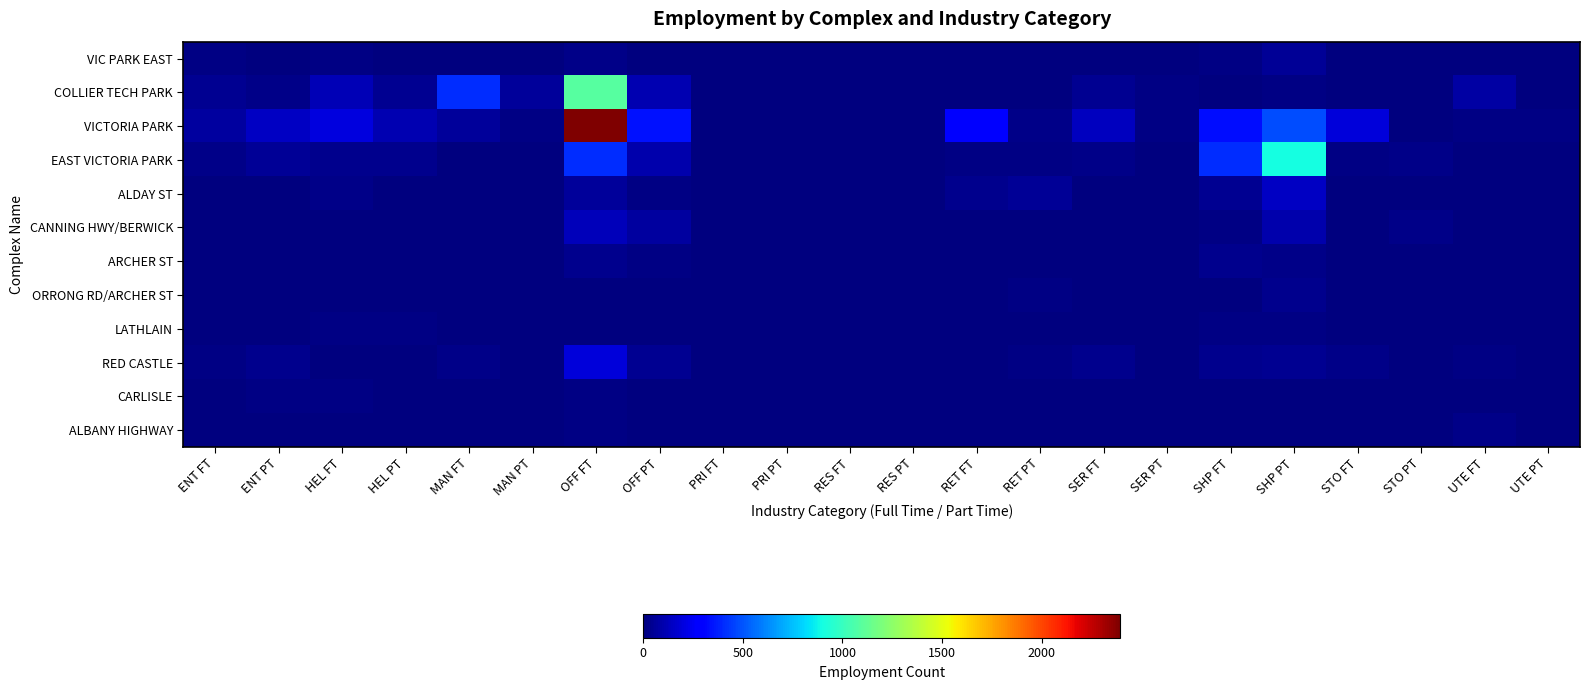

Reading right to left, extract all data points from this chart.

VIC PARK EAST: UTE PT=0	UTE FT=0	STO PT=0	STO FT=0	SHP PT=47	SHP FT=12	SER PT=0	SER FT=1	RET PT=0	RET FT=0	RES PT=0	RES FT=0	PRI PT=0	PRI FT=0	OFF PT=7	OFF FT=22	MAN PT=0	MAN FT=0	HEL PT=1	HEL FT=11	ENT PT=1	ENT FT=14
COLLIER TECH PARK: UTE PT=3	UTE FT=75	STO PT=0	STO FT=0	SHP PT=15	SHP FT=2	SER PT=10	SER FT=38	RET PT=0	RET FT=0	RES PT=0	RES FT=0	PRI PT=0	PRI FT=0	OFF PT=109	OFF FT=1087	MAN PT=61	MAN FT=410	HEL PT=40	HEL FT=120	ENT PT=22	ENT FT=38
VICTORIA PARK: UTE PT=12	UTE FT=11	STO PT=7	STO FT=190	SHP PT=486	SHP FT=329	SER PT=16	SER FT=133	RET PT=19	RET FT=298	RES PT=0	RES FT=0	PRI PT=0	PRI FT=0	OFF PT=340	OFF FT=2394	MAN PT=10	MAN FT=63	HEL PT=110	HEL FT=202	ENT PT=141	ENT FT=70
EAST VICTORIA PARK: UTE PT=5	UTE FT=4	STO PT=20	STO FT=12	SHP PT=901	SHP FT=403	SER PT=7	SER FT=27	RET PT=12	RET FT=10	RES PT=0	RES FT=0	PRI PT=0	PRI FT=0	OFF PT=98	OFF FT=409	MAN PT=0	MAN FT=2	HEL PT=31	HEL FT=37	ENT PT=55	ENT FT=25
ALDAY ST: UTE PT=0	UTE FT=0	STO PT=0	STO FT=1	SHP PT=143	SHP FT=46	SER PT=0	SER FT=2	RET PT=53	RET FT=36	RES PT=0	RES FT=0	PRI PT=0	PRI FT=0	OFF PT=16	OFF FT=60	MAN PT=0	MAN FT=0	HEL PT=7	HEL FT=22	ENT PT=3	ENT FT=0
CANNING HWY/BERWICK: UTE PT=0	UTE FT=0	STO PT=20	STO FT=6	SHP PT=94	SHP FT=12	SER PT=4	SER FT=5	RET PT=0	RET FT=0	RES PT=0	RES FT=0	PRI PT=0	PRI FT=0	OFF PT=66	OFF FT=126	MAN PT=0	MAN FT=0	HEL PT=7	HEL FT=1	ENT PT=8	ENT FT=4
ARCHER ST: UTE PT=1	UTE FT=2	STO PT=0	STO FT=0	SHP PT=22	SHP FT=36	SER PT=1	SER FT=5	RET PT=0	RET FT=0	RES PT=0	RES FT=0	PRI PT=0	PRI FT=0	OFF PT=10	OFF FT=35	MAN PT=0	MAN FT=0	HEL PT=4	HEL FT=5	ENT PT=0	ENT FT=0
ORRONG RD/ARCHER ST: UTE PT=0	UTE FT=0	STO PT=0	STO FT=0	SHP PT=32	SHP FT=8	SER PT=0	SER FT=0	RET PT=13	RET FT=2	RES PT=0	RES FT=0	PRI PT=0	PRI FT=0	OFF PT=0	OFF FT=0	MAN PT=0	MAN FT=0	HEL PT=0	HEL FT=0	ENT PT=0	ENT FT=0
LATHLAIN: UTE PT=0	UTE FT=0	STO PT=1	STO FT=0	SHP PT=18	SHP FT=10	SER PT=0	SER FT=2	RET PT=0	RET FT=0	RES PT=0	RES FT=0	PRI PT=0	PRI FT=0	OFF PT=5	OFF FT=6	MAN PT=0	MAN FT=1	HEL PT=13	HEL FT=10	ENT PT=1	ENT FT=1
RED CASTLE: UTE PT=6	UTE FT=13	STO PT=3	STO FT=21	SHP PT=45	SHP FT=35	SER PT=6	SER FT=36	RET PT=11	RET FT=5	RES PT=0	RES FT=0	PRI PT=0	PRI FT=0	OFF PT=44	OFF FT=191	MAN PT=5	MAN FT=20	HEL PT=0	HEL FT=0	ENT PT=32	ENT FT=10
CARLISLE: UTE PT=0	UTE FT=0	STO PT=0	STO FT=0	SHP PT=1	SHP FT=5	SER PT=1	SER FT=2	RET PT=0	RET FT=1	RES PT=5	RES FT=0	PRI PT=0	PRI FT=0	OFF PT=0	OFF FT=12	MAN PT=0	MAN FT=0	HEL PT=2	HEL FT=11	ENT PT=16	ENT FT=2
ALBANY HIGHWAY: UTE PT=0	UTE FT=19	STO PT=0	STO FT=0	SHP PT=0	SHP FT=0	SER PT=0	SER FT=5	RET PT=0	RET FT=0	RES PT=0	RES FT=0	PRI PT=0	PRI FT=0	OFF PT=1	OFF FT=17	MAN PT=0	MAN FT=0	HEL PT=0	HEL FT=0	ENT PT=0	ENT FT=0